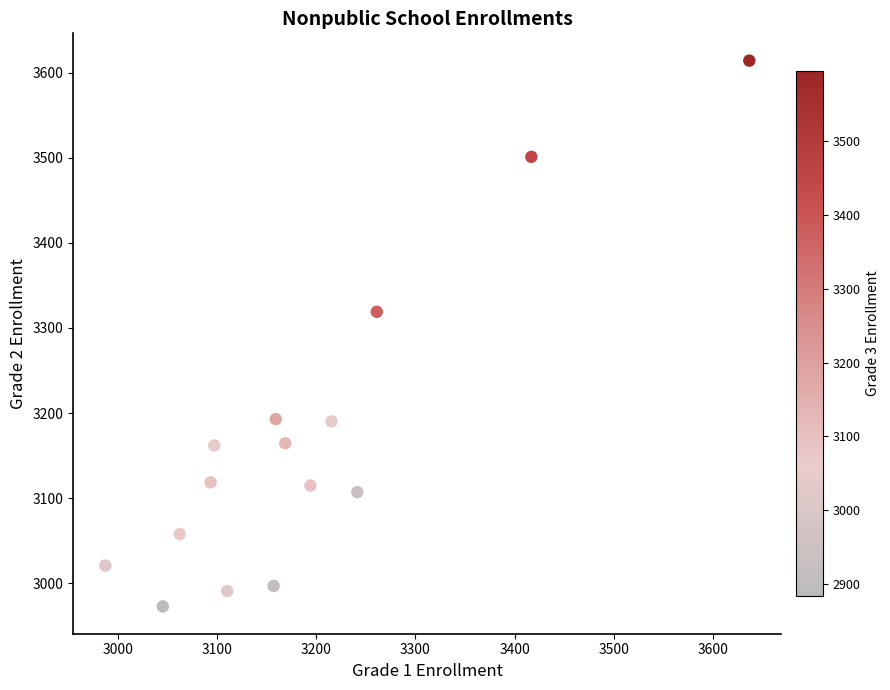

What is the range of Y values (max minus min)?

641.0